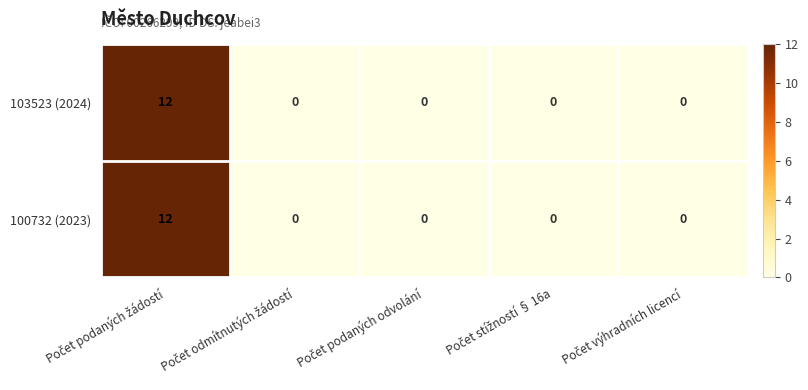

What is the difference between the maximum and minimum values in the 100732 (2023) series?

12